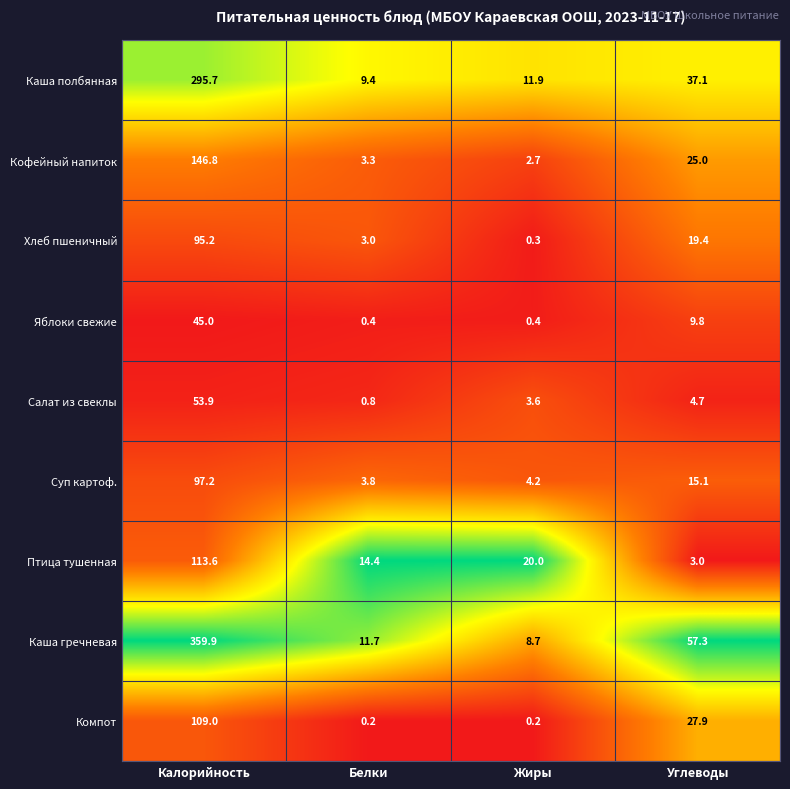

Which series changed the most between Белки and Жиры?

Птица тушенная